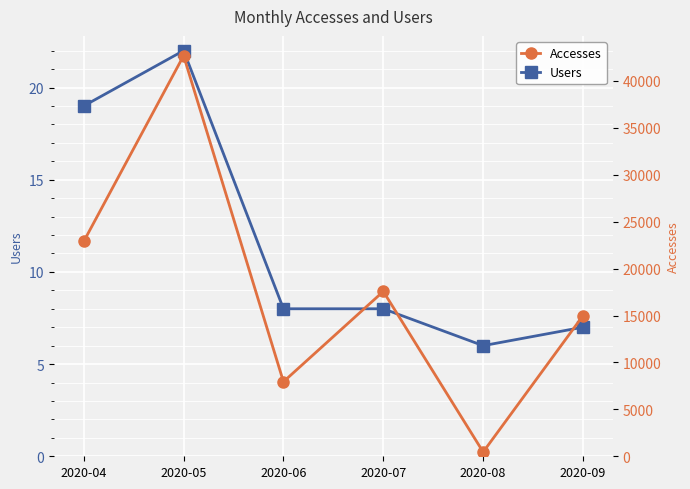

What is the value of the Accesses point at the 6th from the left?

14988